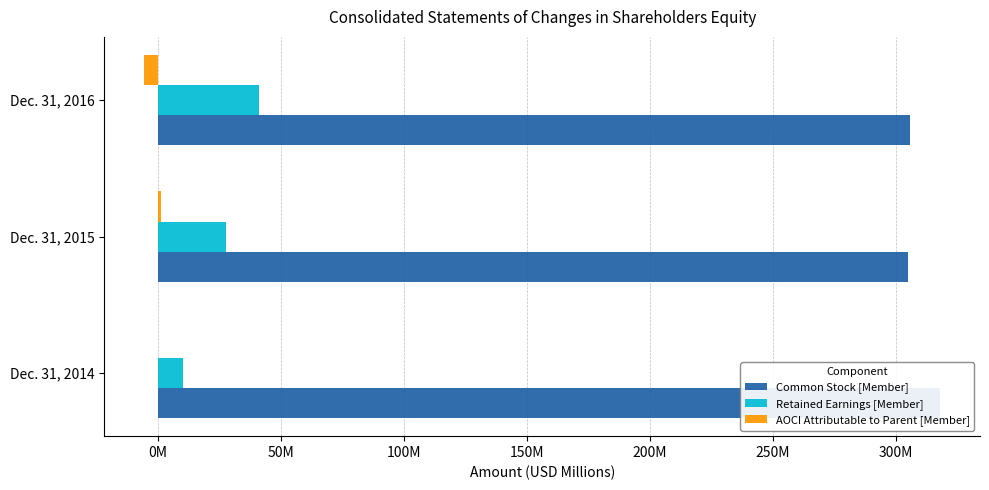

What is the minimum value for AOCI Attributable to Parent [Member]?

-5.6